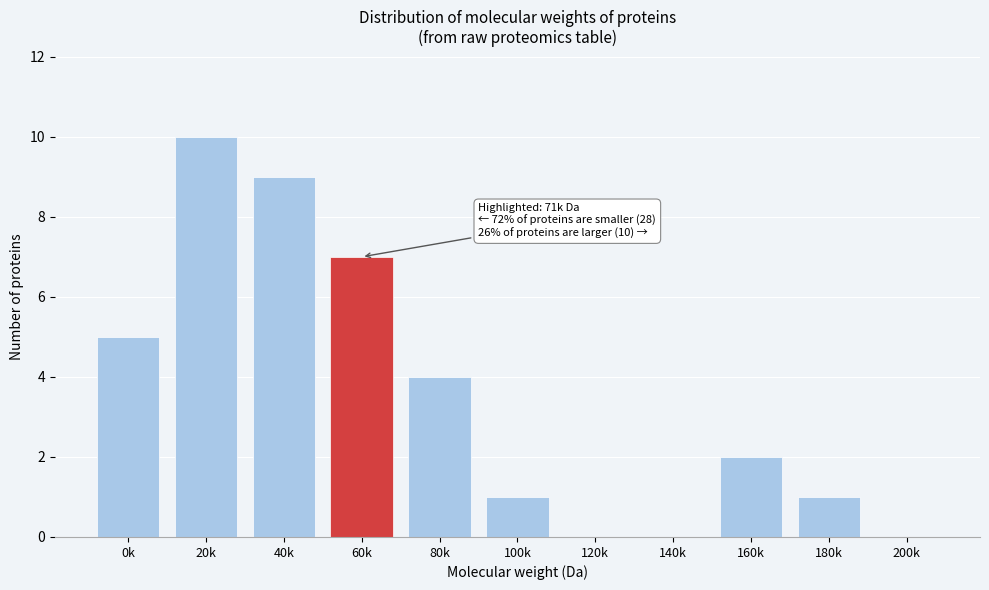

Reading left to right, list all the values displayed in this chart.

0k=5	20k=10	40k=9	60k=7	80k=4	100k=1	120k=0	140k=0	160k=2	180k=1	200k=0